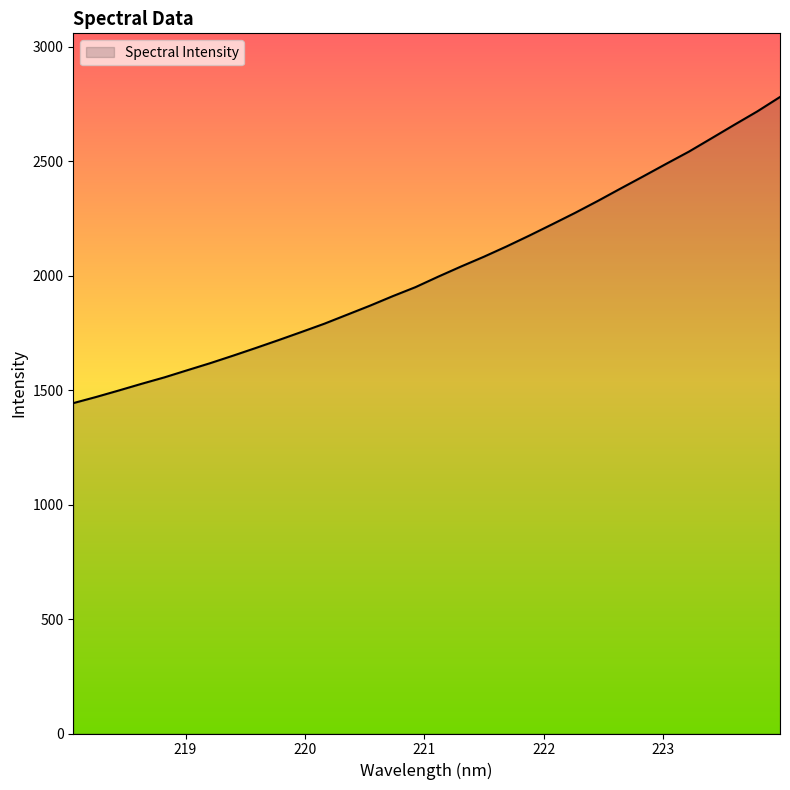

What is the difference between the maximum and minimum values?

1337.3